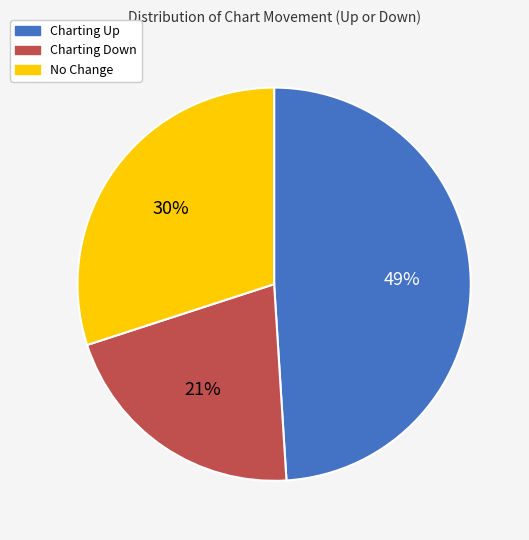

Is there any slice that represents more than half of the pie?

No